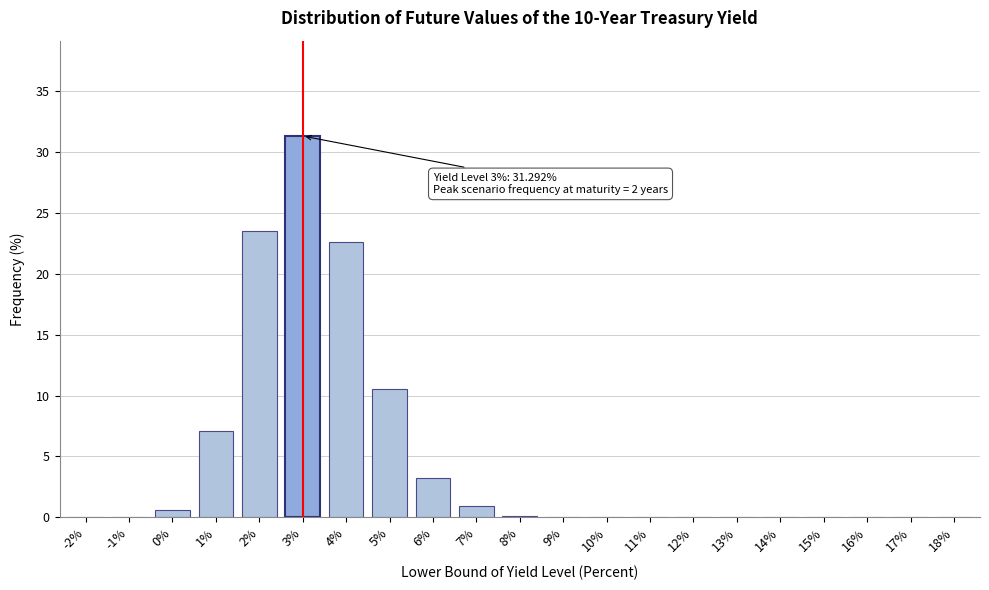

What is the greatest value displayed?

31.3